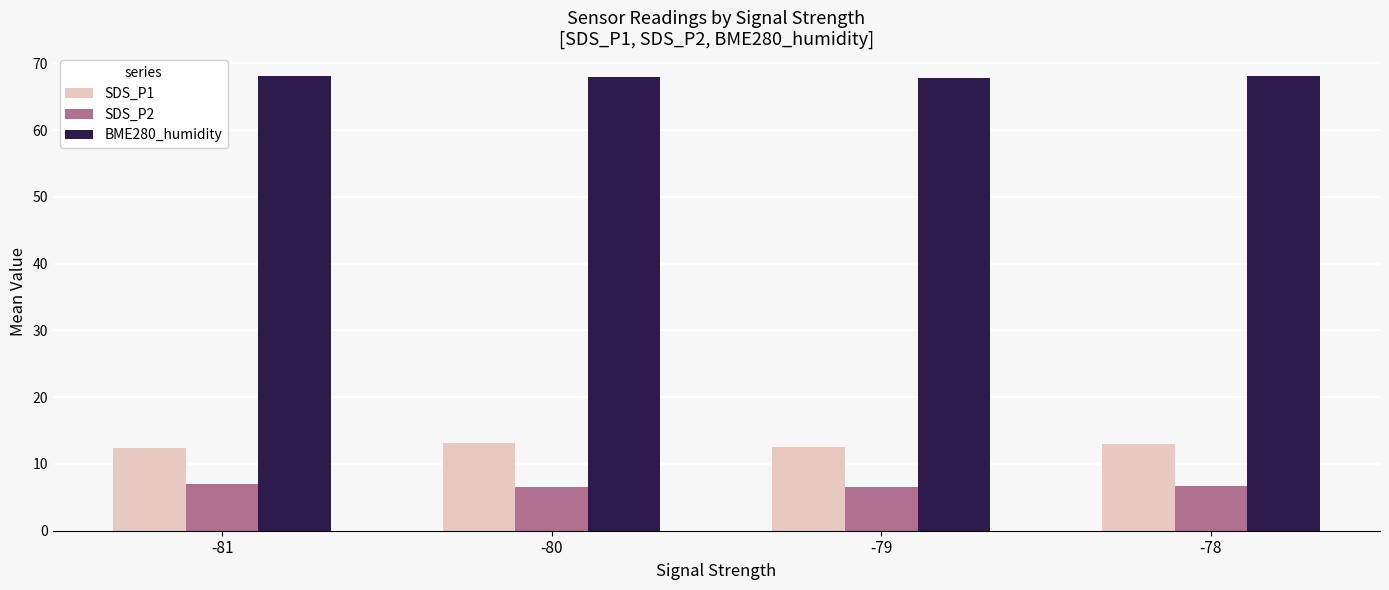

What is the difference between the highest and lowest values at -78?

61.4